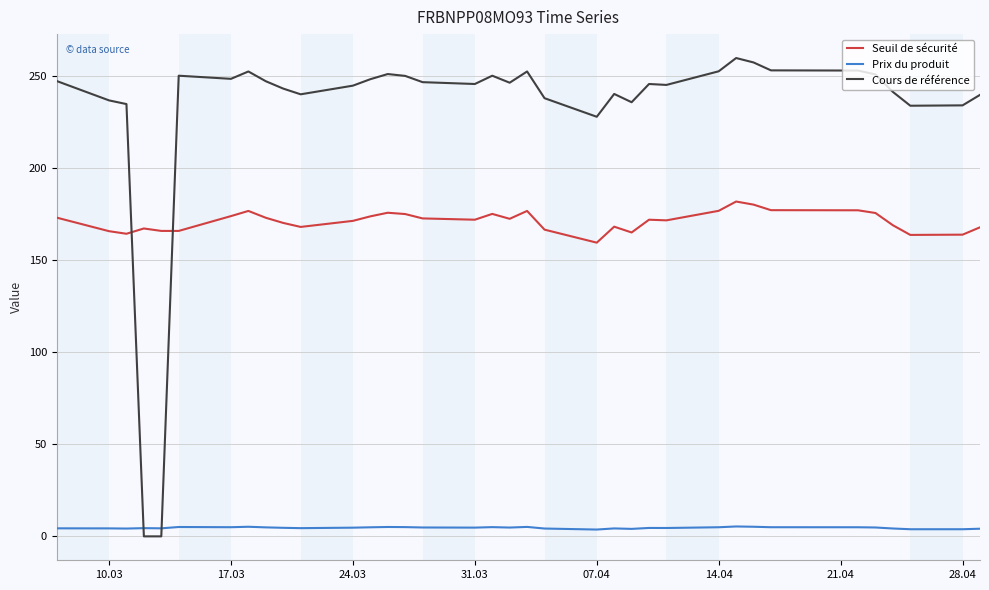

Which series has the largest total across all categories?

Cours de référence